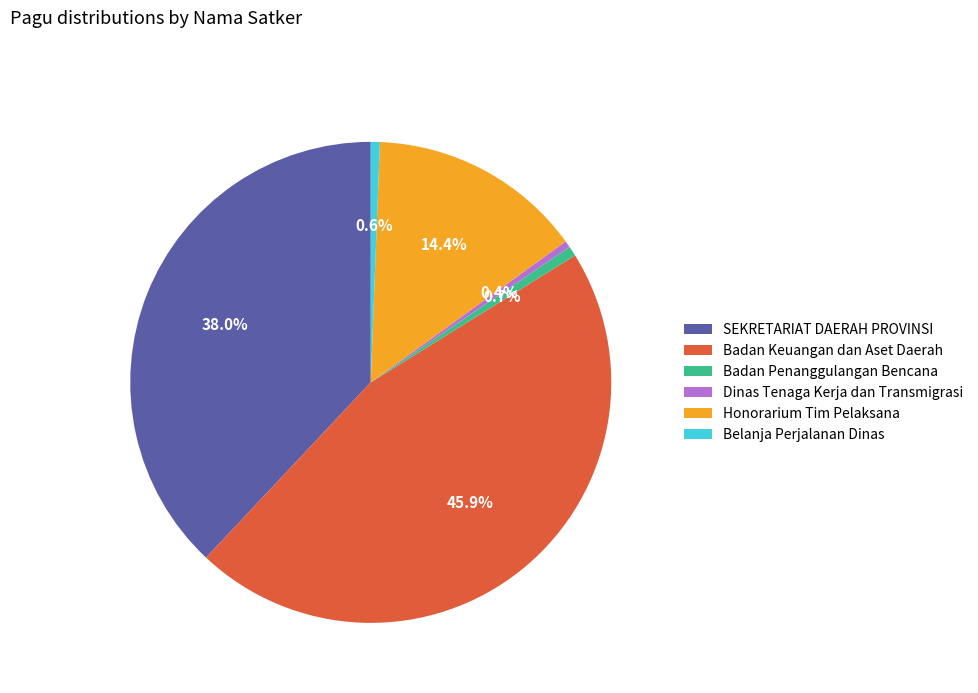

What is the largest slice in the pie chart?

Badan Keuangan dan Aset Daerah